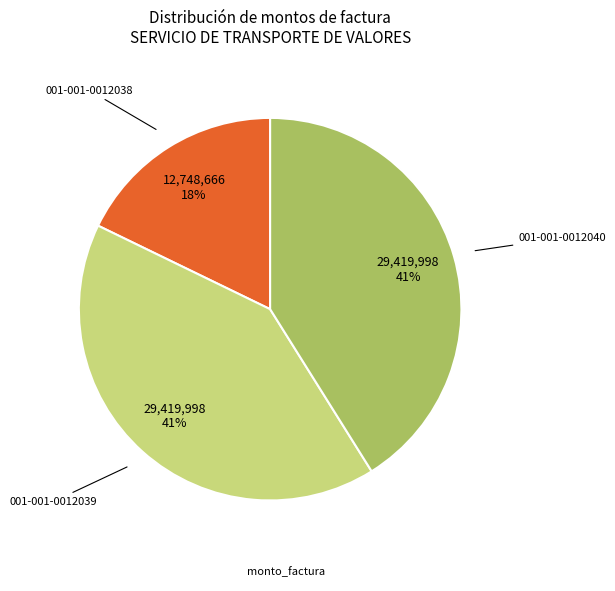

To the nearest percent, what is the difference between the largest and smallest slice percentages?

23%